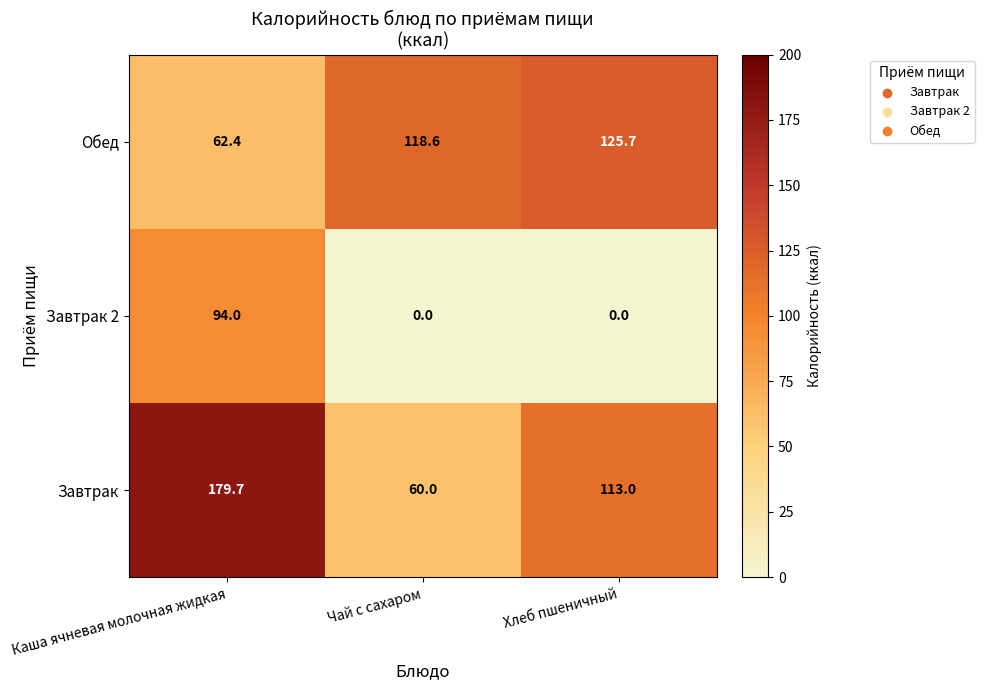

What is the difference between the maximum and second lowest values in the Завтрак 2 series?

94.0